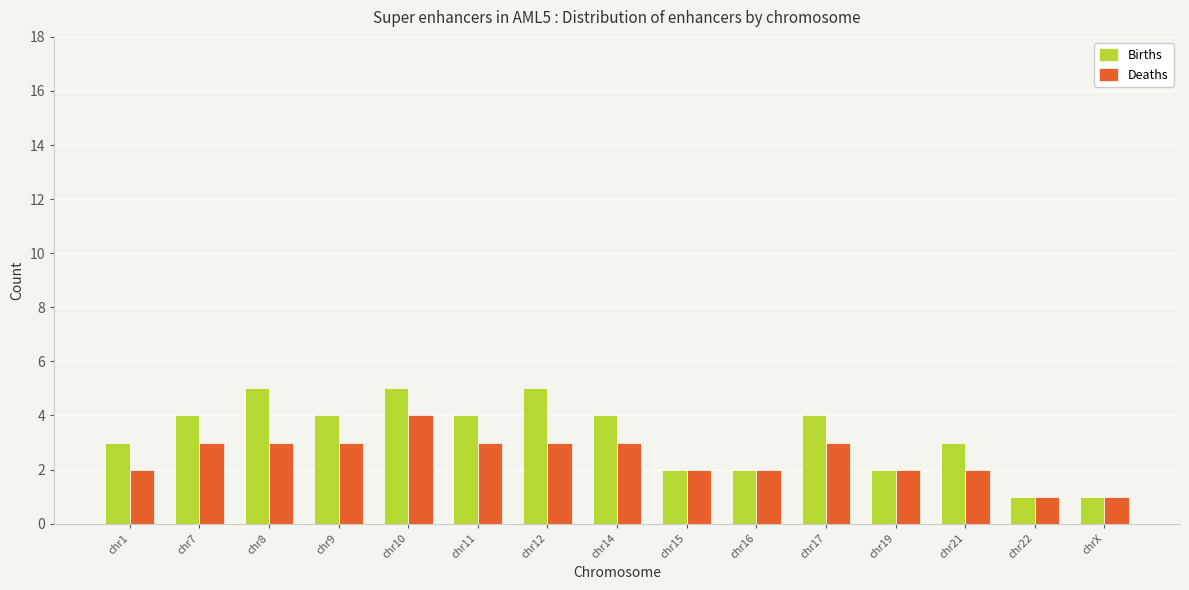

Reading right to left, what are all the values shown in this chart?

Births: chrX=1	chr22=1	chr21=3	chr19=2	chr17=4	chr16=2	chr15=2	chr14=4	chr12=5	chr11=4	chr10=5	chr9=4	chr8=5	chr7=4	chr1=3
Deaths: chrX=1	chr22=1	chr21=2	chr19=2	chr17=3	chr16=2	chr15=2	chr14=3	chr12=3	chr11=3	chr10=4	chr9=3	chr8=3	chr7=3	chr1=2